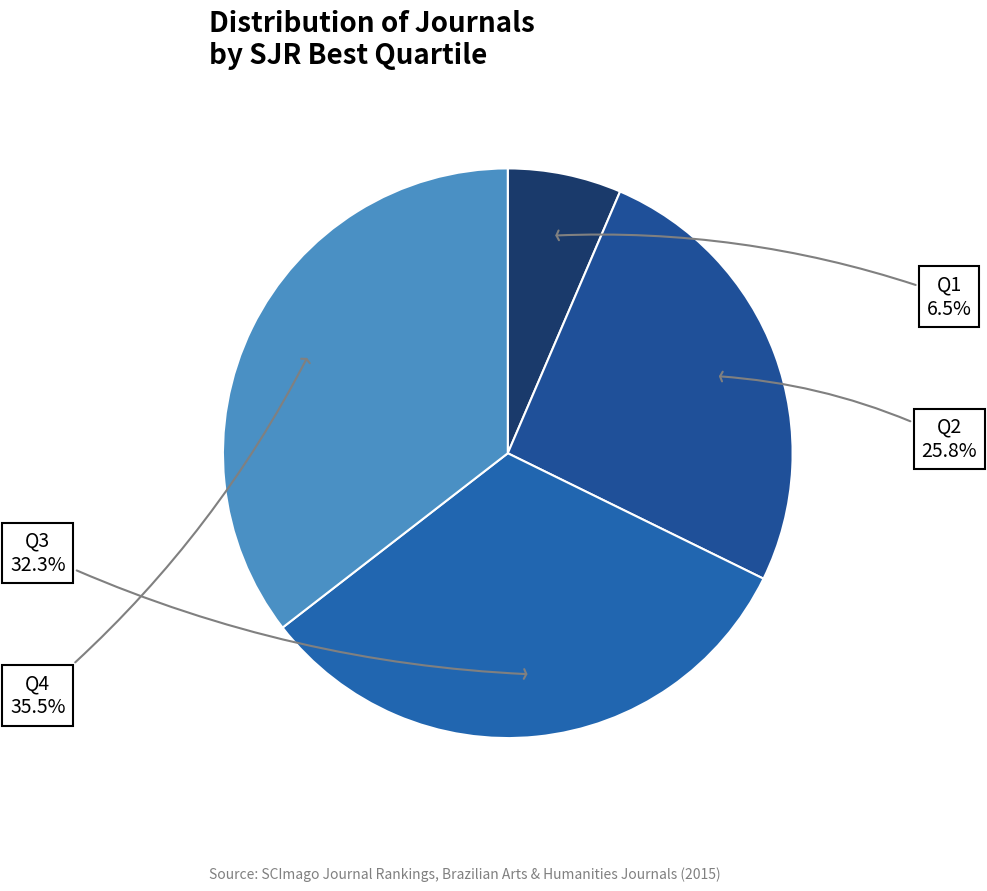

Does any single category account for the majority?

No